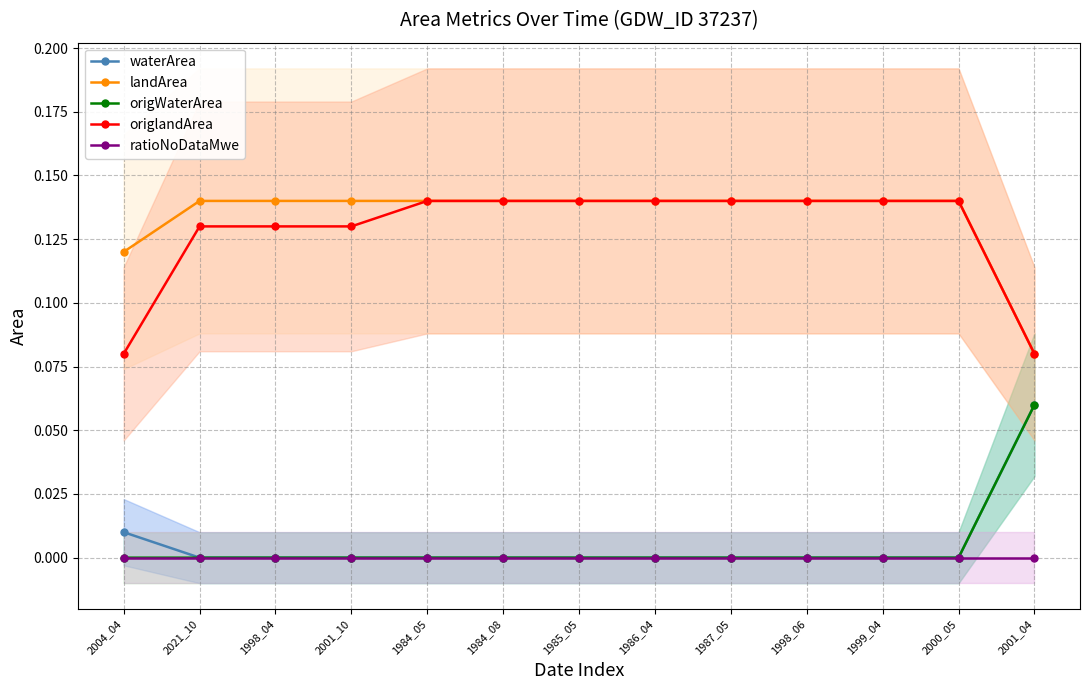

List the series in order of their peak value, highest first.

landArea, origlandArea, waterArea, origWaterArea, ratioNoDataMwe